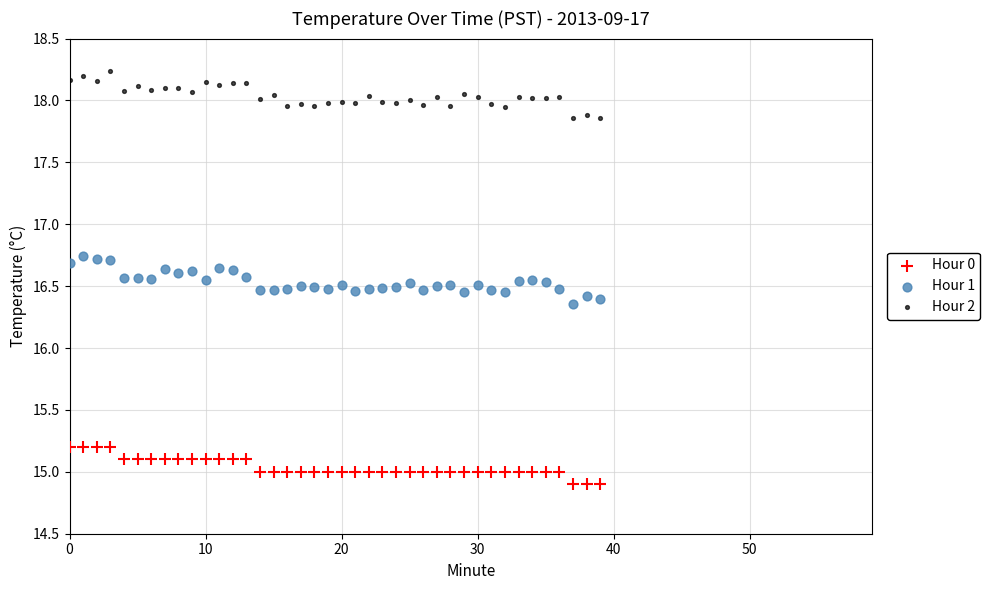

Which series contains the highest Y value?

Hour 2